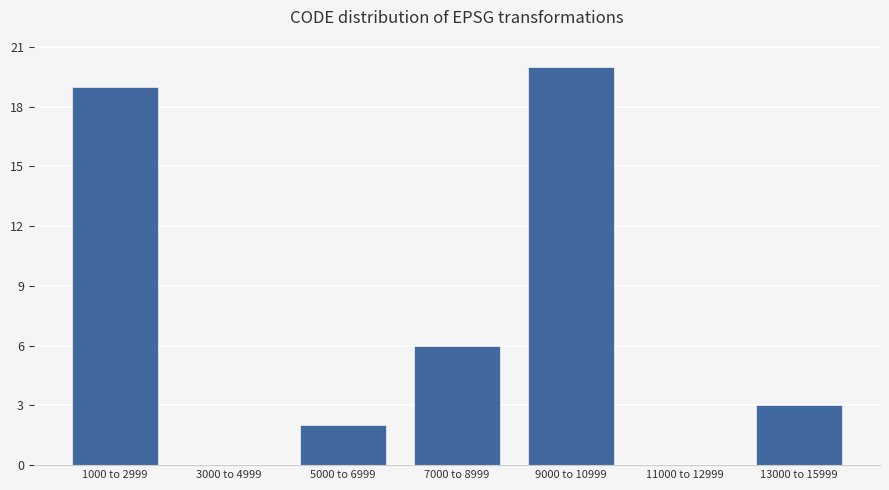

Reading right to left, extract all data points from this chart.

13000 to 15999=3	11000 to 12999=0	9000 to 10999=20	7000 to 8999=6	5000 to 6999=2	3000 to 4999=0	1000 to 2999=19